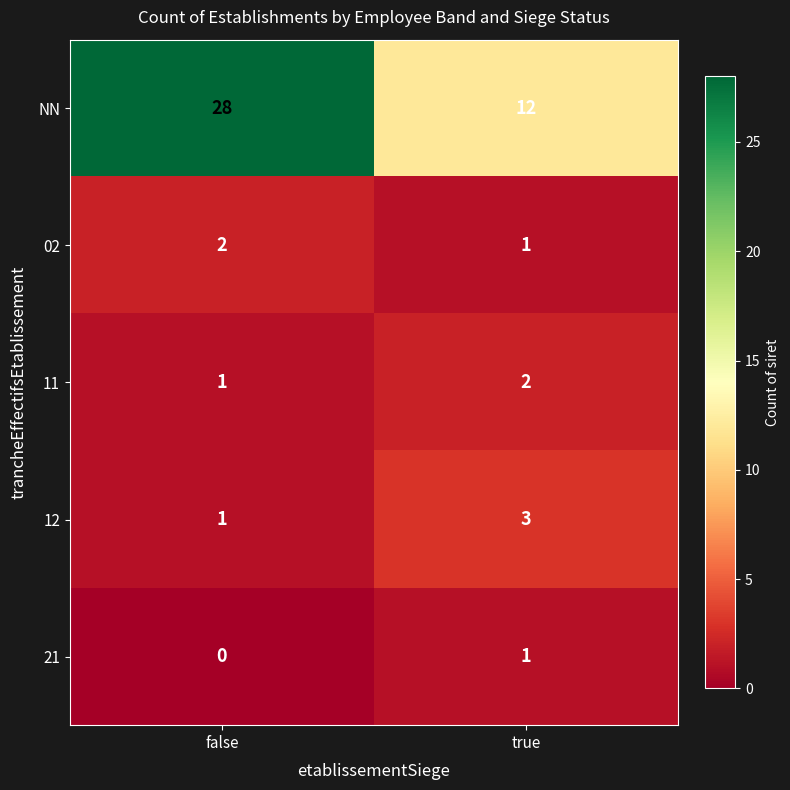

List the labels in order of 11 value, largest first.

true, false